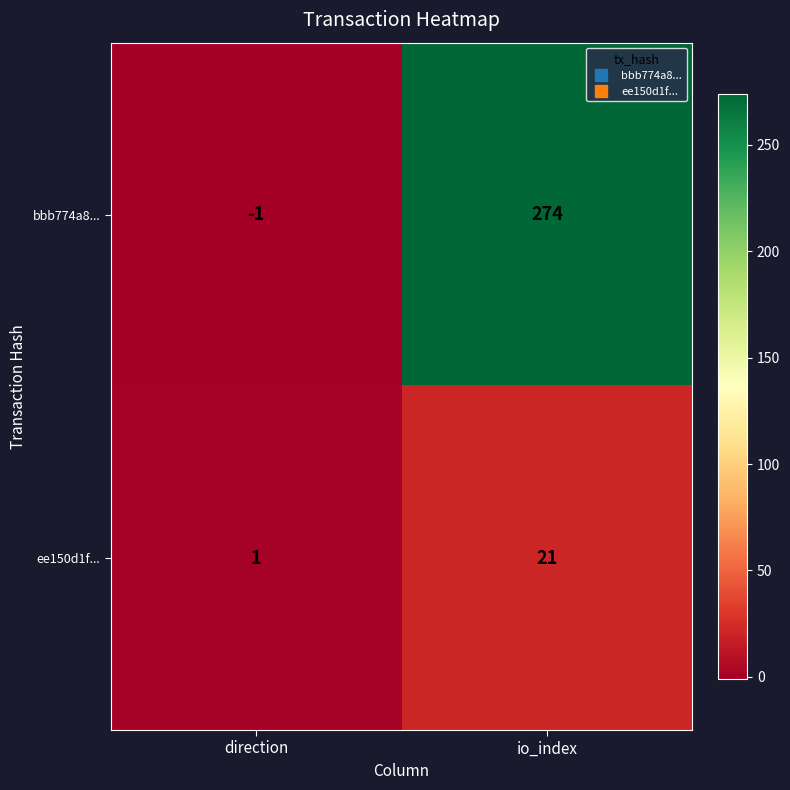

Where is ee150d1f... nearest to the value 11?

direction